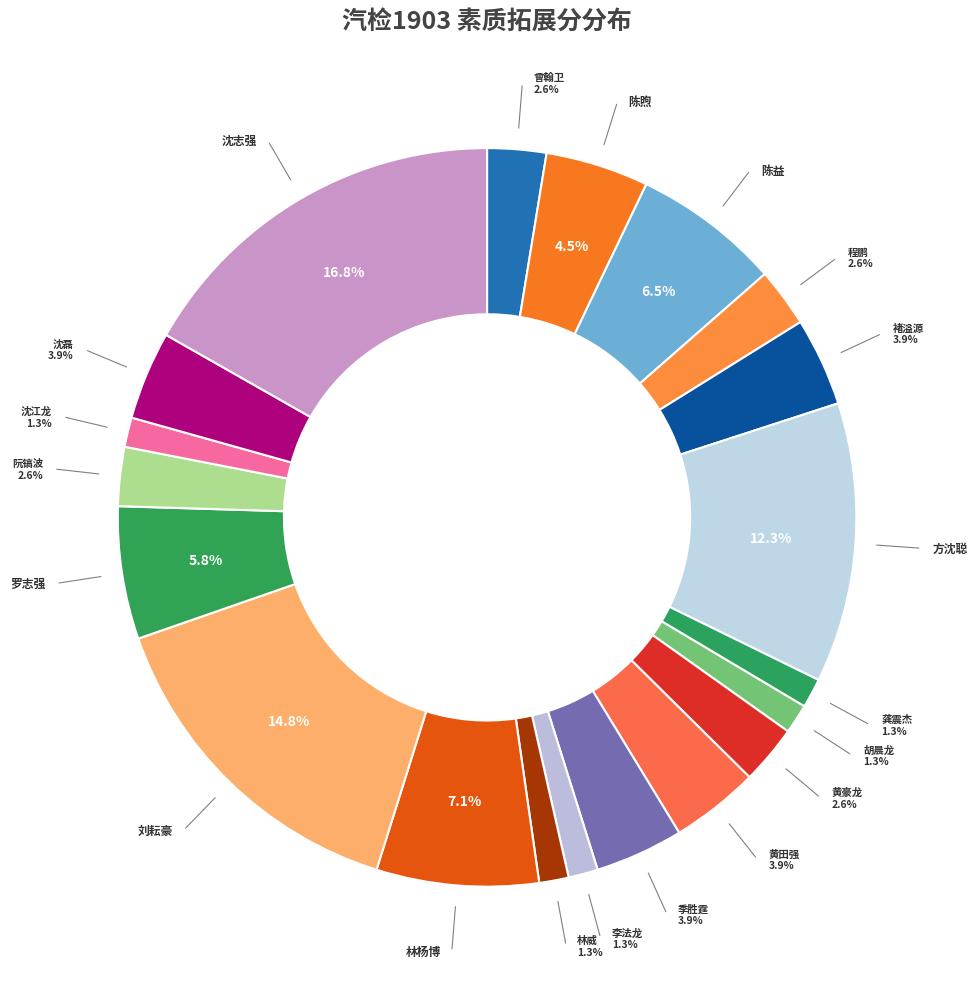

Count the number of slices in the pie.

20